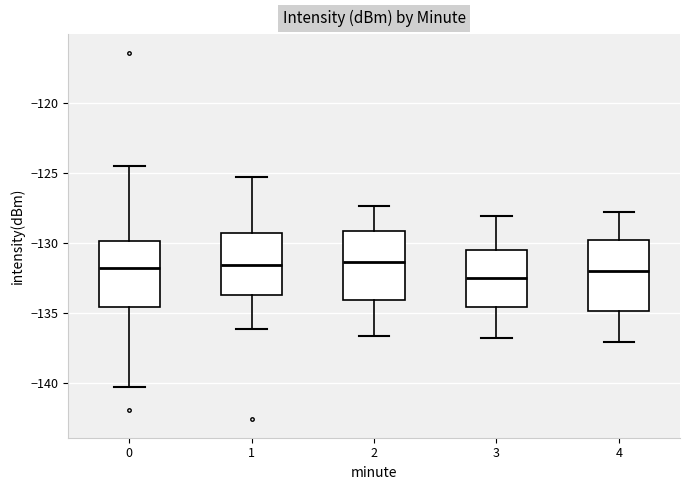

Where does the upper whisker of the box at x = 0 end on the y-axis? The values are not printed on the chart, so give them approximately, as read against the axis.

-124.5